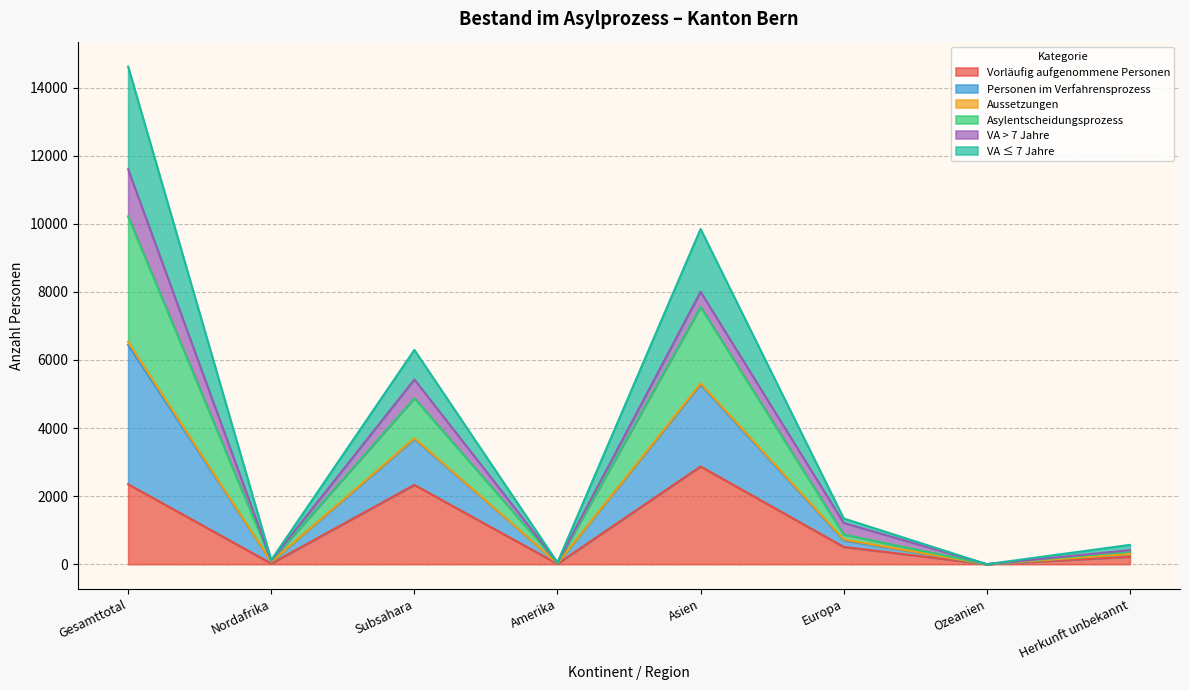

At which category is the sum across all series the highest?

Gesamttotal